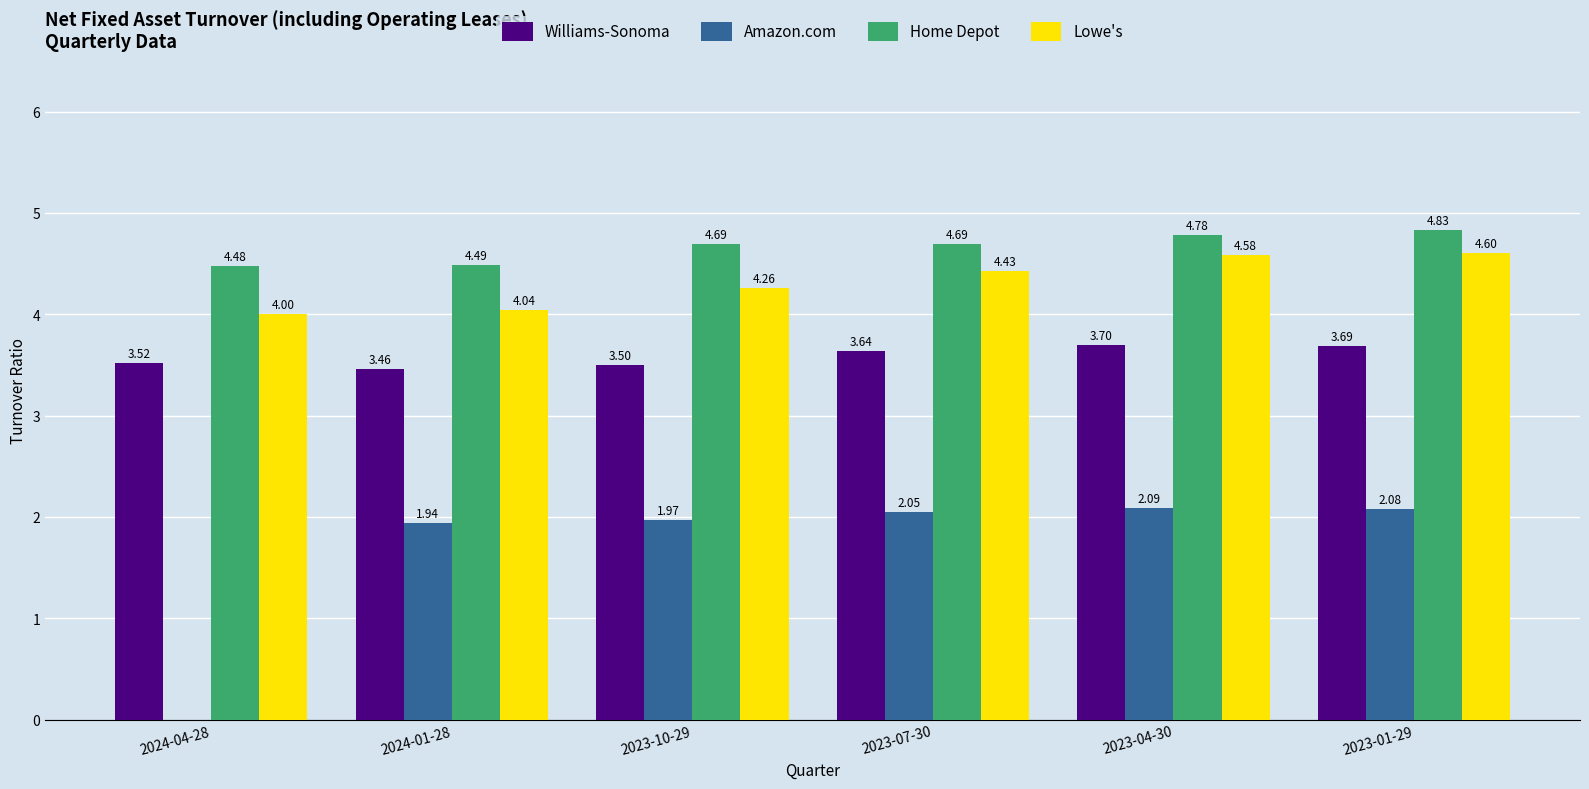

Which series changed the most between 2024-04-28 and 2023-01-29?

Amazon.com